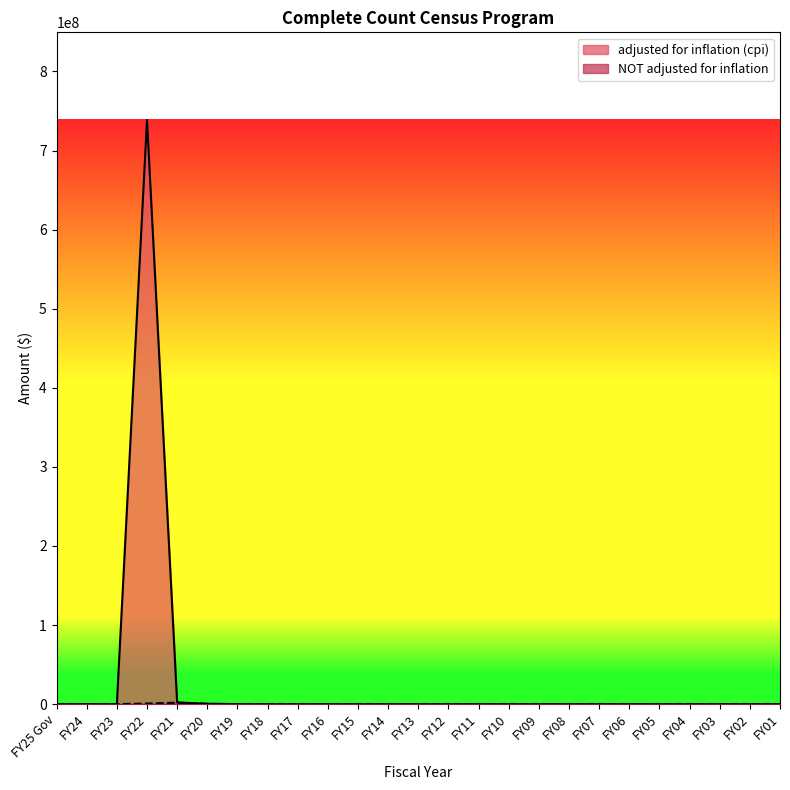

The NOT adjusted for inflation series shows -1265768 at FY19. True or false?

False